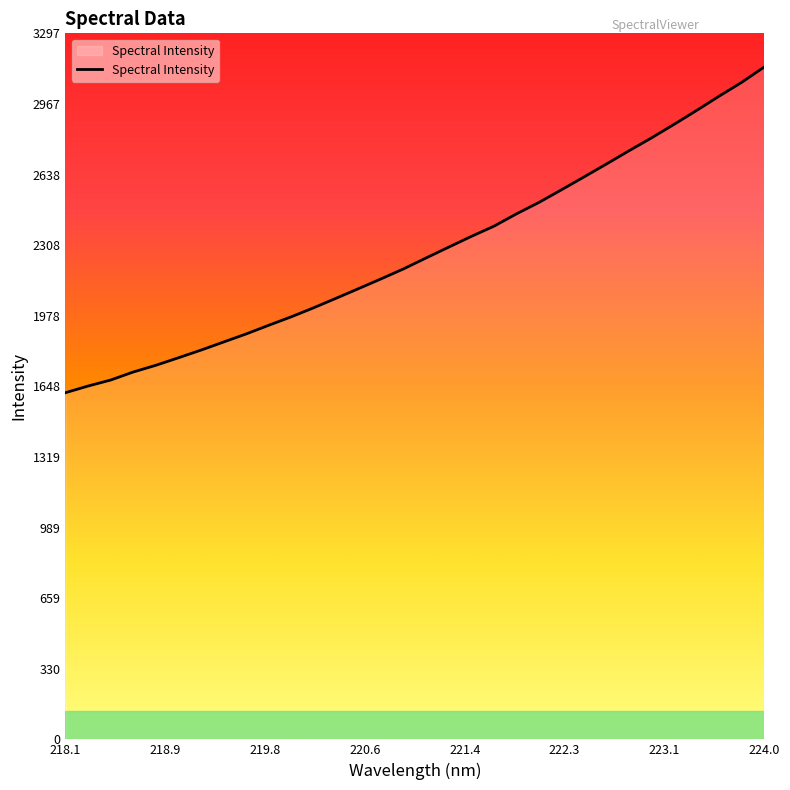

What is the difference between the maximum and minimum values?

1521.2